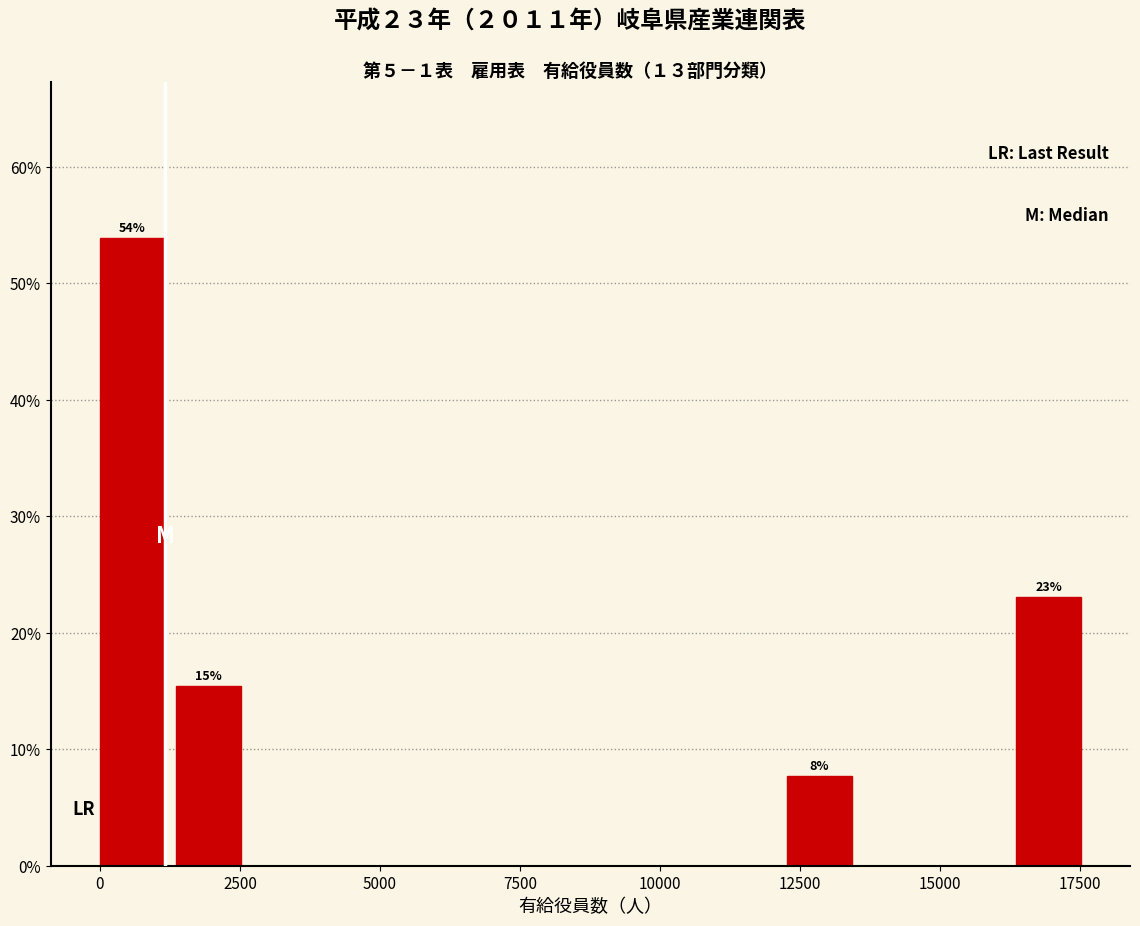

Read against the x-axis, roughly where is the centre of the tallest bar?

500